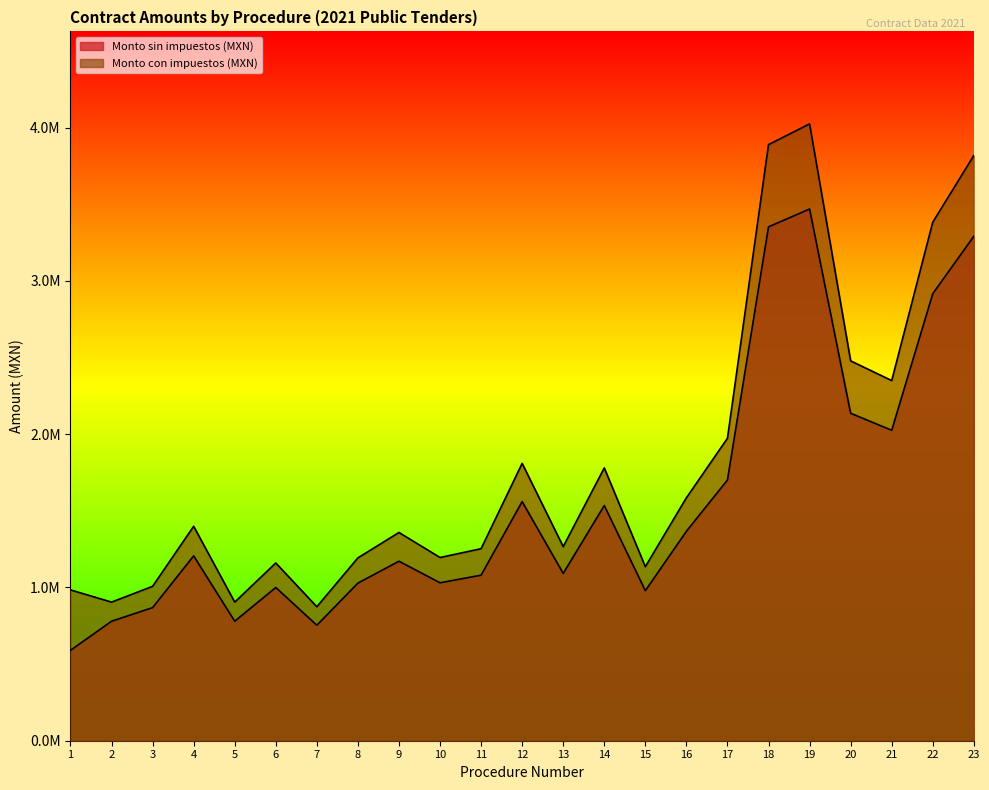

At which category does Monto sin impuestos (MXN) reach its first local peak?

4